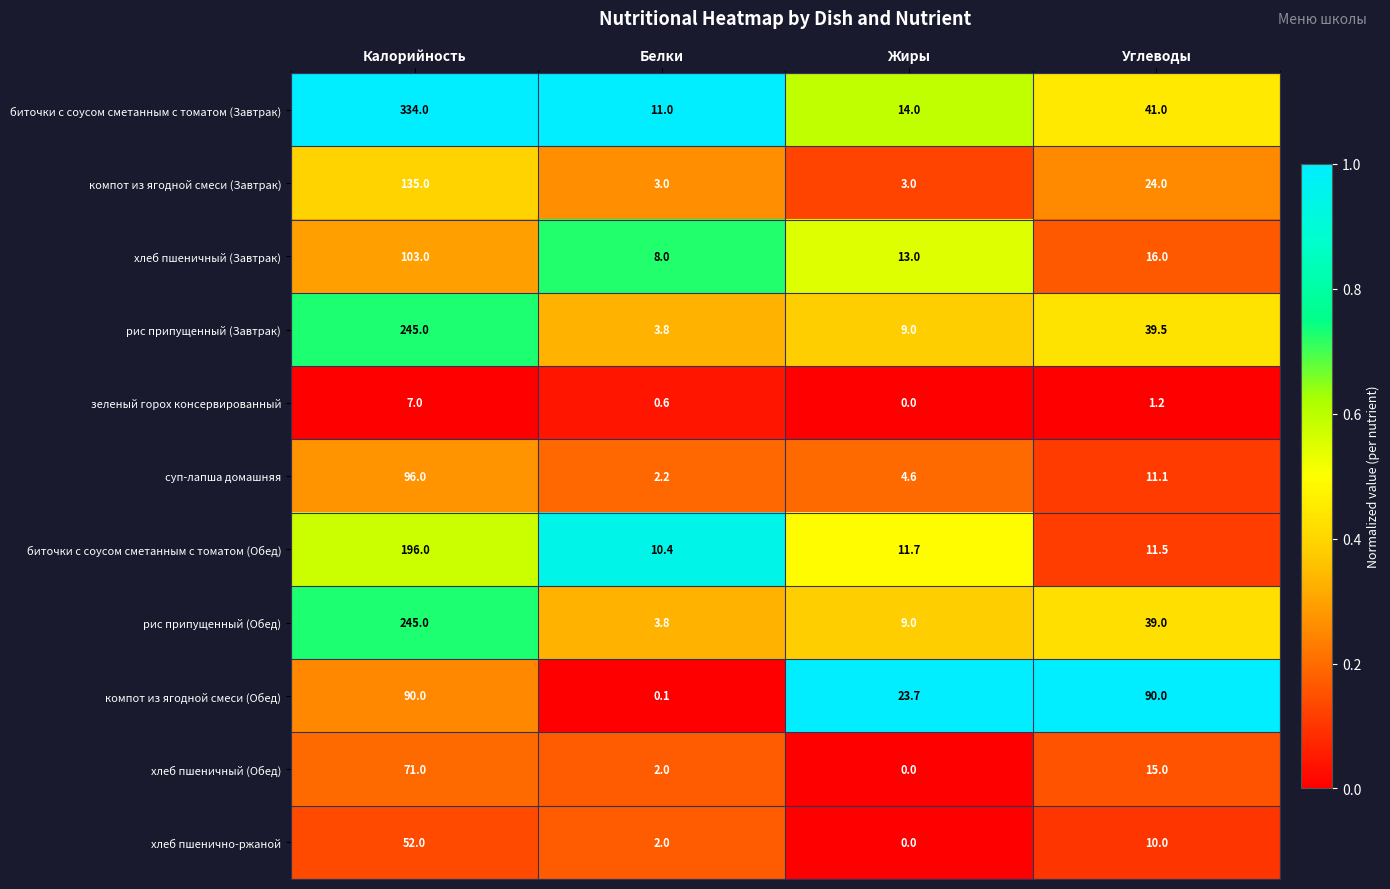

The компот из ягодной смеси (Завтрак) series shows 5.3 at Жиры. True or false?

False